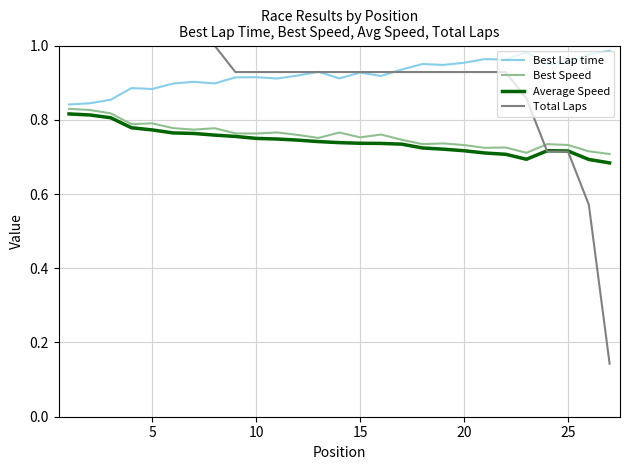

How many distinct data groups are displayed?

4